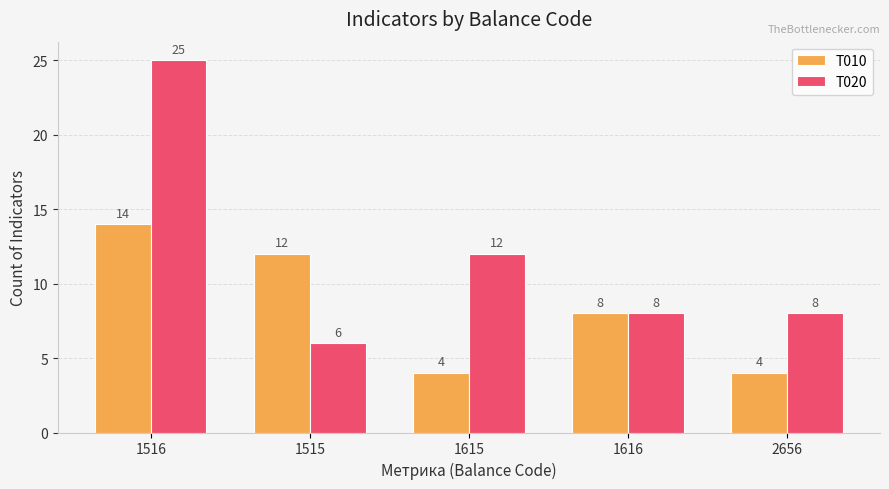

Reading left to right, extract all data points from this chart.

T010: 14	12	4	8	4
T020: 25	6	12	8	8